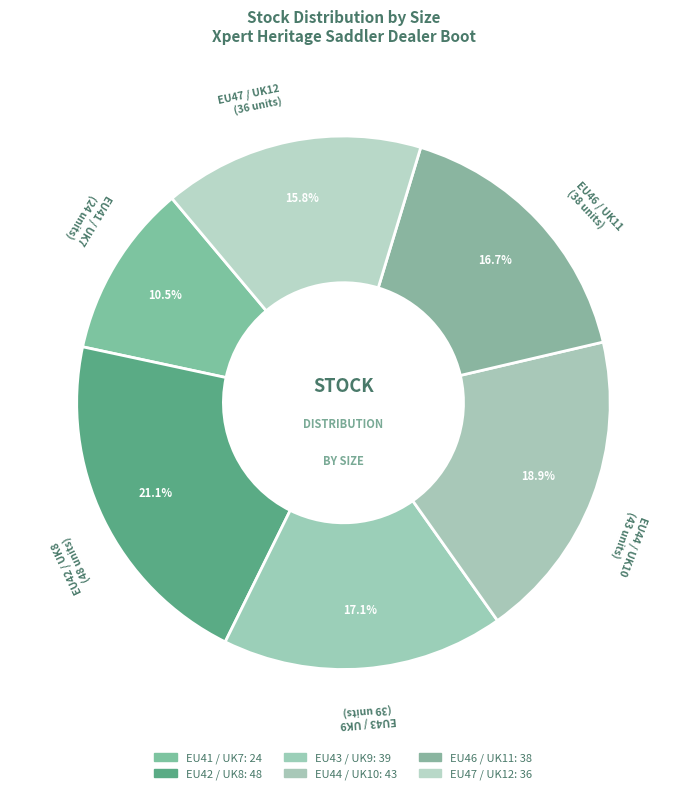

Do EU46 / UK11 and EU44 / UK10 together represent more than half of the pie?

No